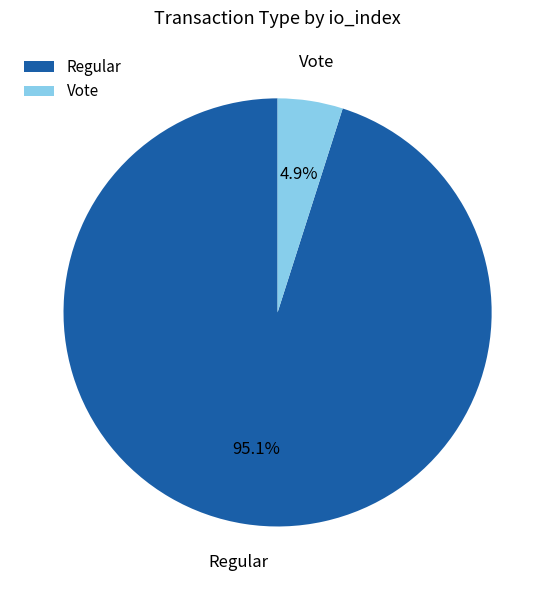

Does Regular account for over 50% of the chart?

Yes